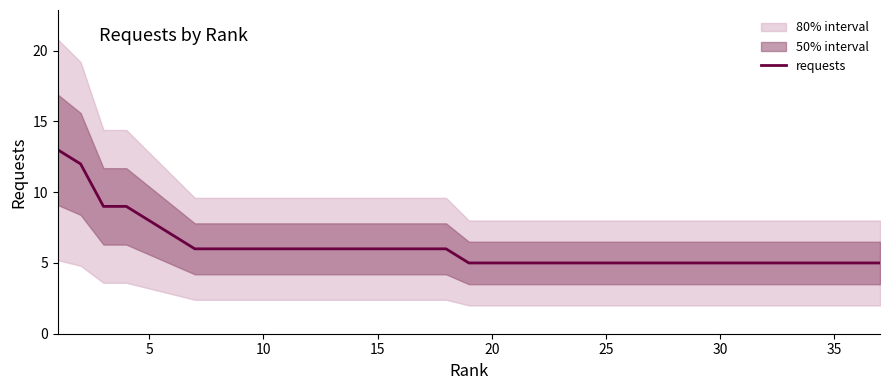

What is the difference between the maximum and minimum values?

8